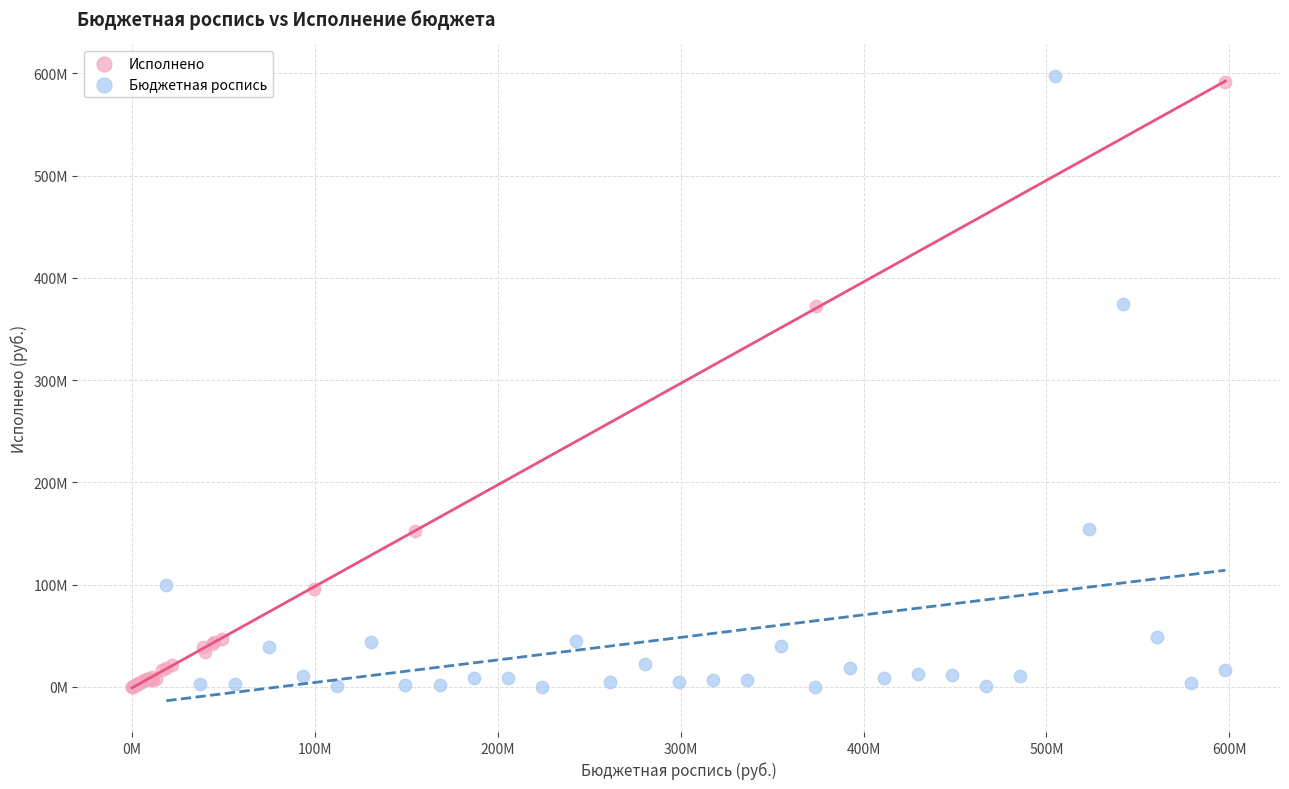

What are all the series names shown in the legend?

Исполнено, Бюджетная роспись